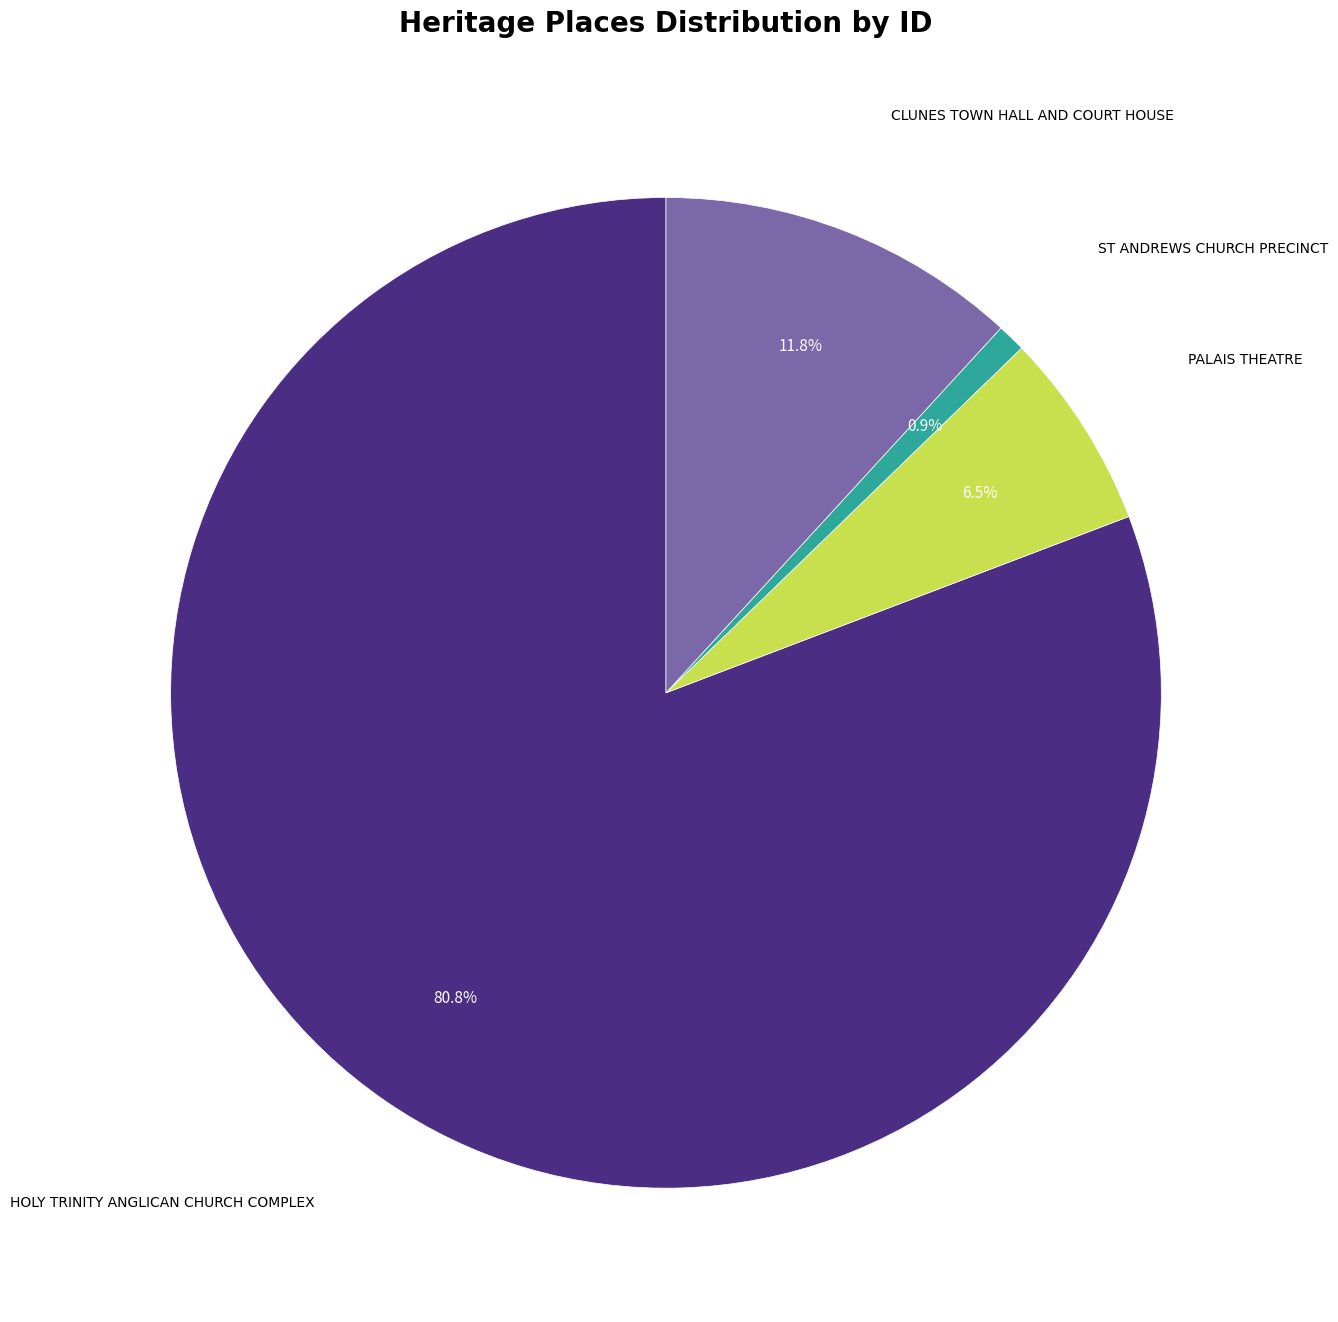

Is there a majority slice in this chart?

Yes